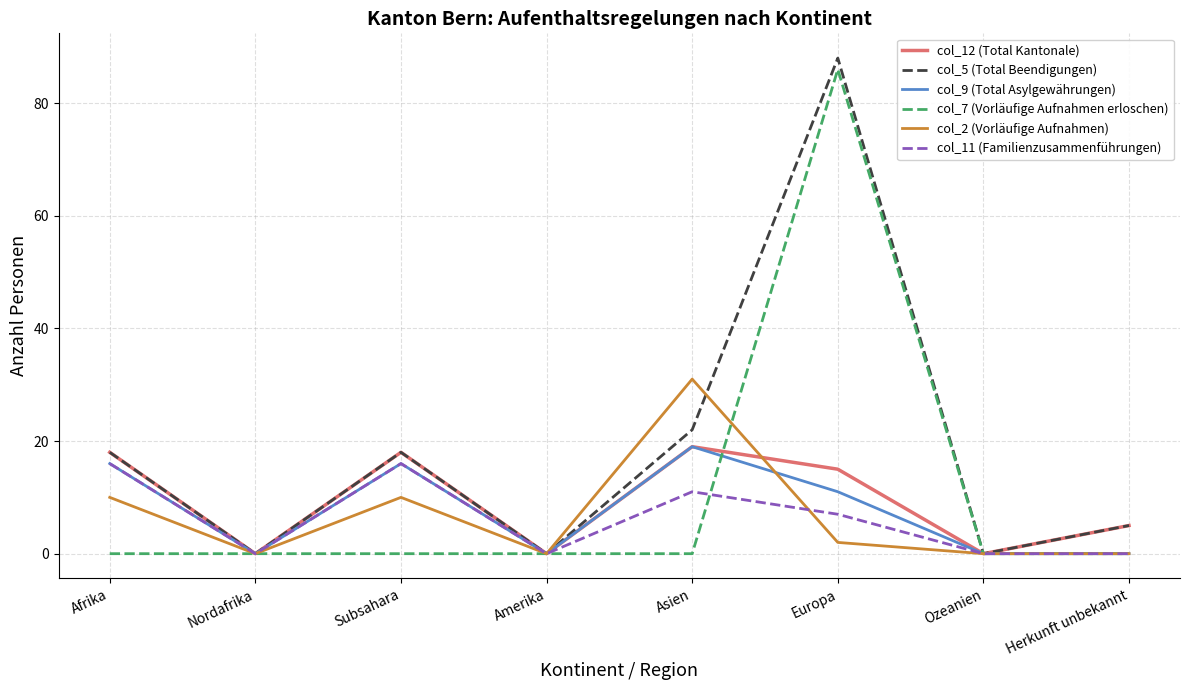

How many interior local peaks does the col_12 (Total Kantonale) series have?

2